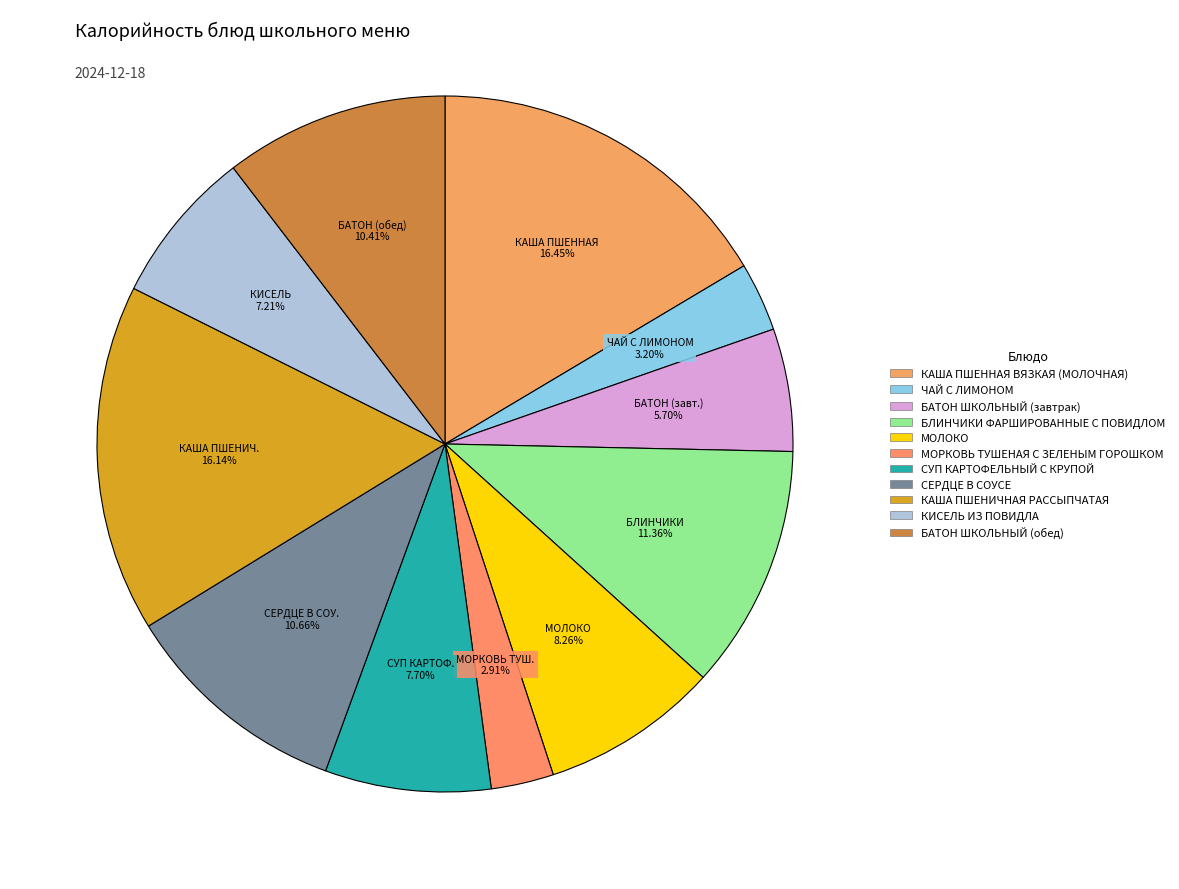

What portion of the pie excludes БАТОН ШКОЛЬНЫЙ (обед)?

89.6%